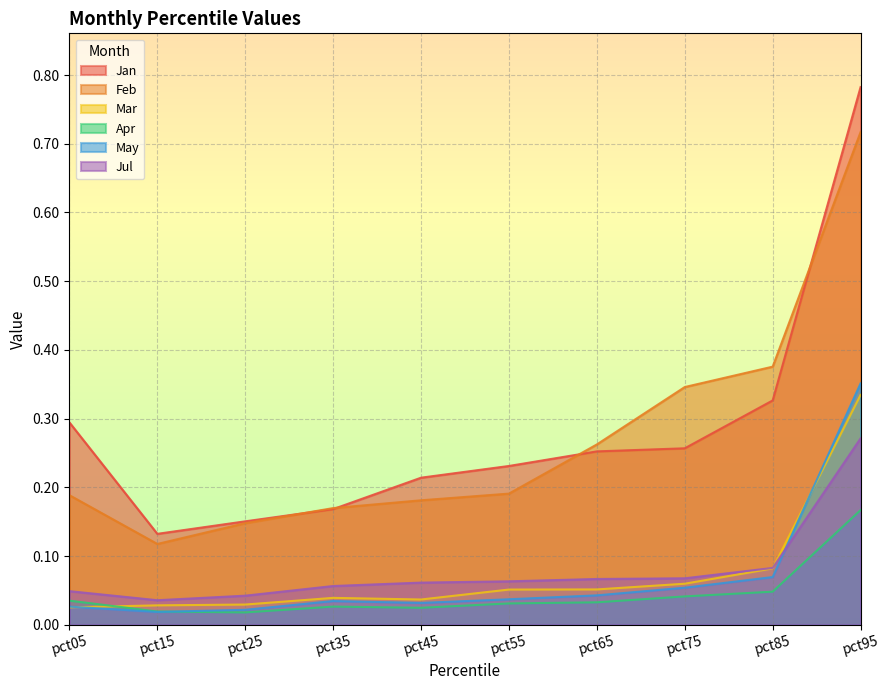

Does the chart have visible grid lines?

Yes